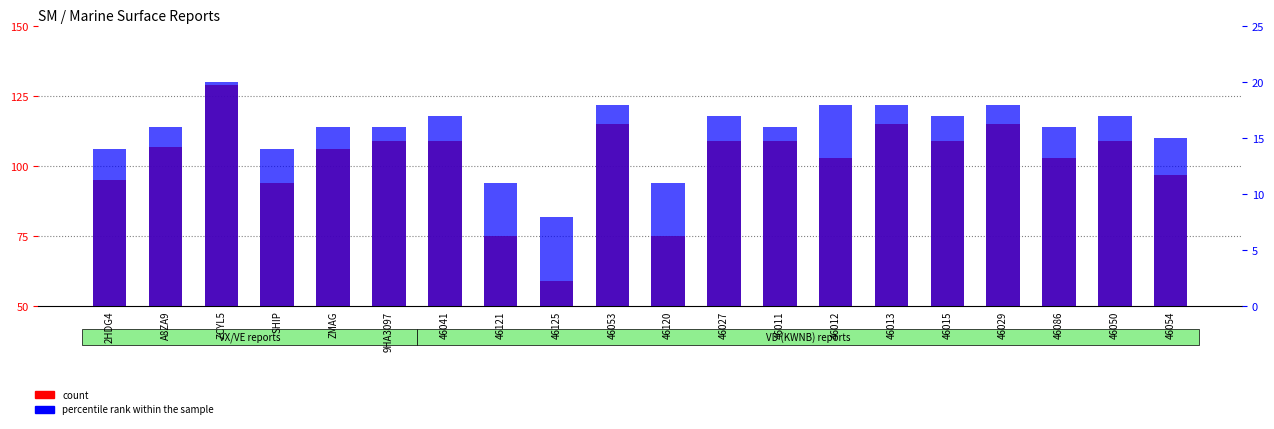

What is the total value across all series at 46120?

86